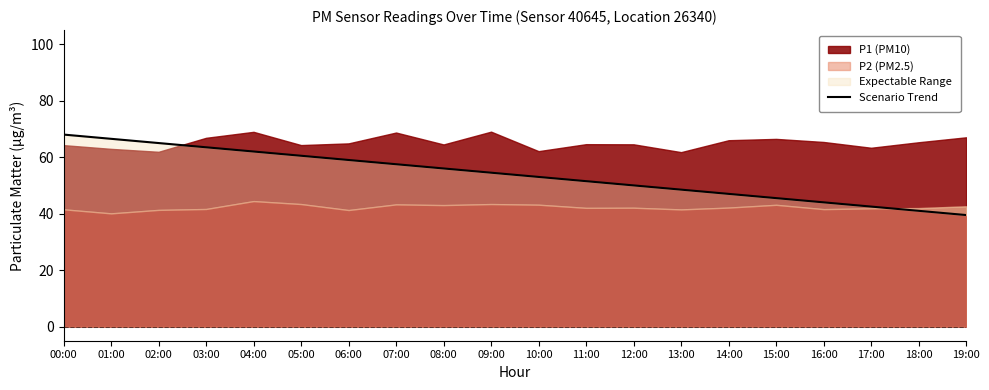

Which label corresponds to the smallest value in the chart?

19:00